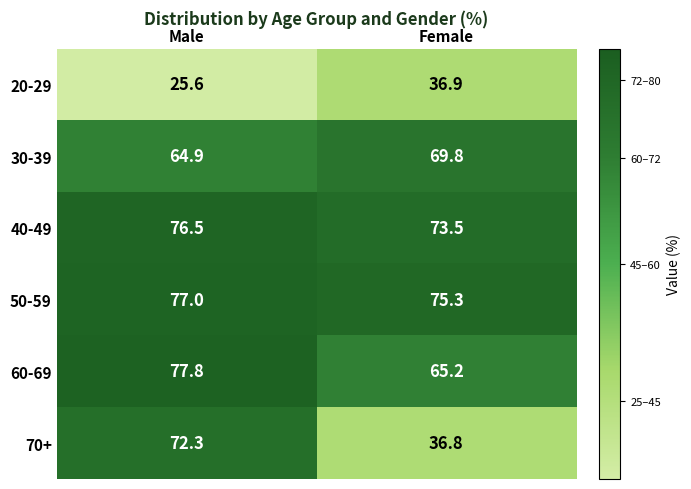

At which category is the sum across all series the highest?

Male